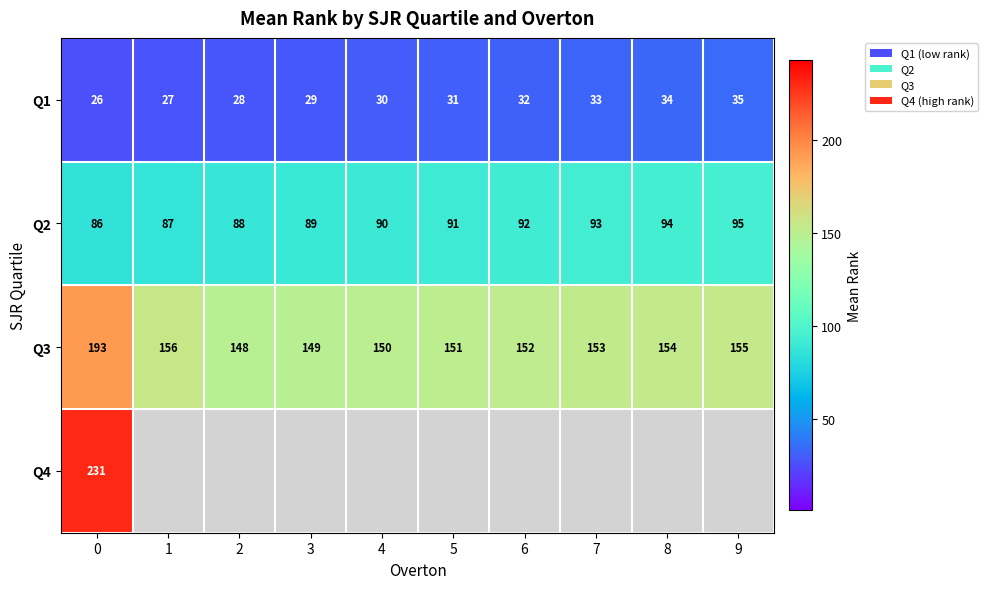

How many categories are shown in the chart?

10